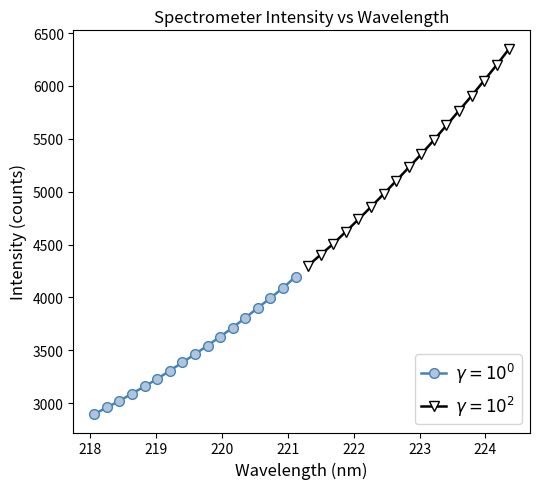

List the labels in order of value, largest first.

224.3616, 224.1709, 223.9802, 223.7895, 223.5987, 223.408, 223.2172, 223.0264, 222.8355, 222.6447, 222.4538, 222.263, 222.0721, 221.8812, 221.6902, 221.4993, 221.3083, 221.1174, 220.9264, 220.7354, 220.5444, 220.3533, 220.1623, 219.9712, 219.7801, 219.589, 219.3979, 219.2067, 219.0156, 218.8244, 218.6332, 218.442, 218.2508, 218.0596